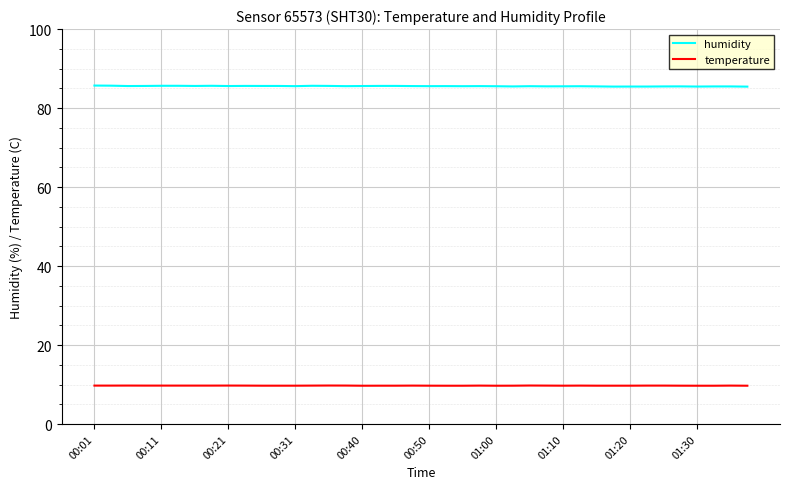

List the series in order of their overall mean, highest first.

humidity, temperature